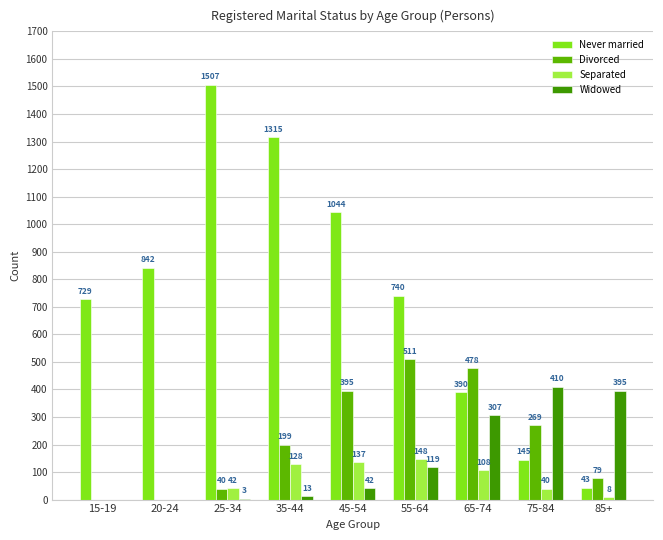

Is it true that Divorced equals 180 at 75-84?

False